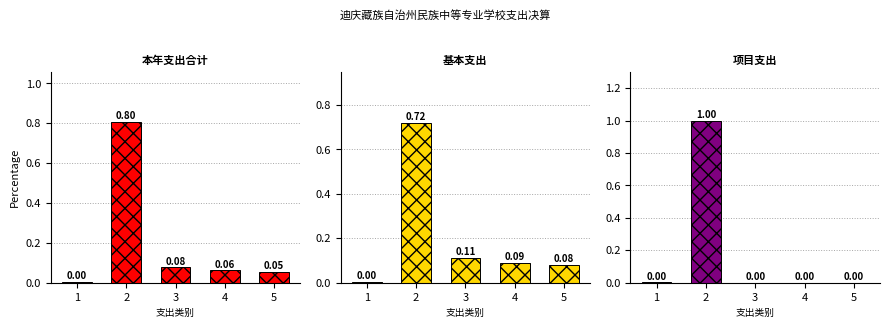

What is the maximum value for 项目支出?

1.0